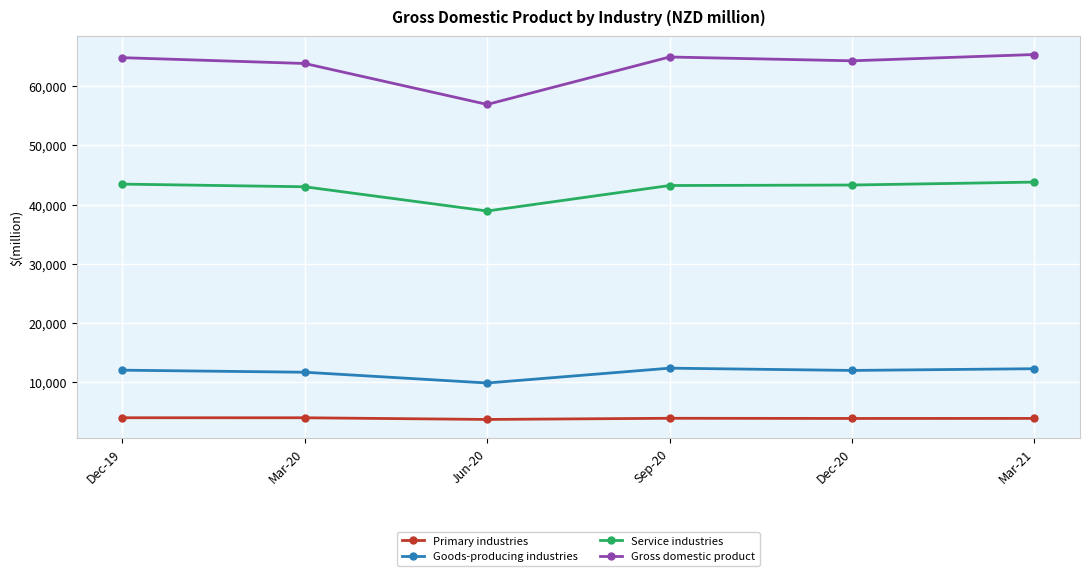

Is this an area chart (filled region under the line)?

No